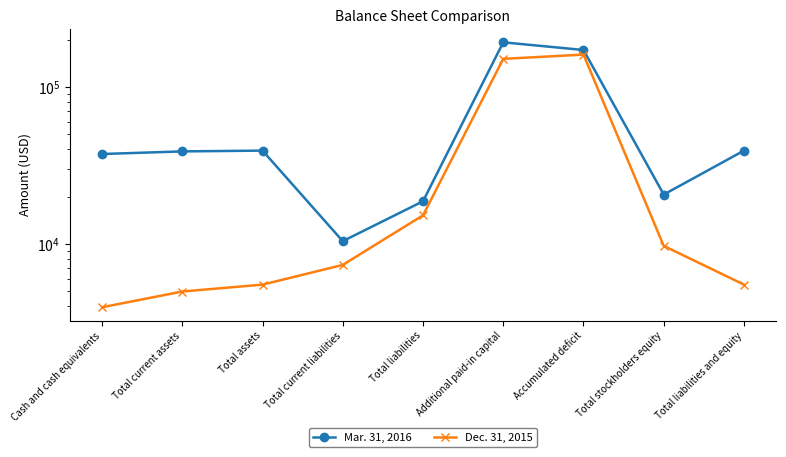

What position from the left is Additional paid-in capital?

6